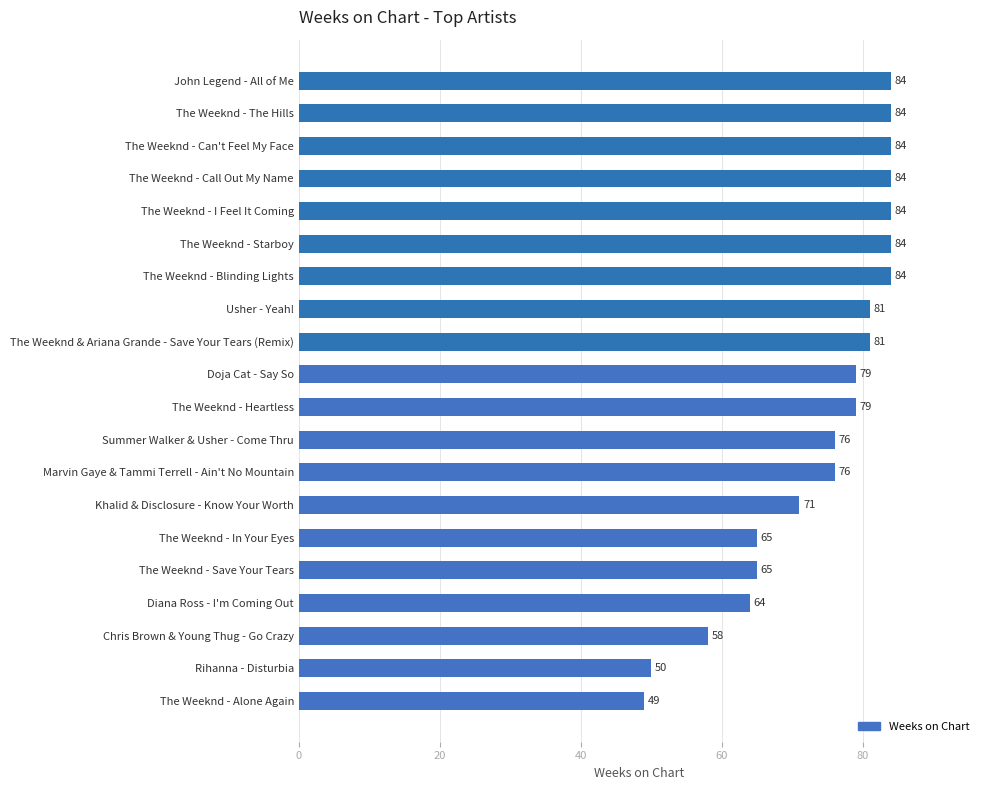

What is the average value?

74